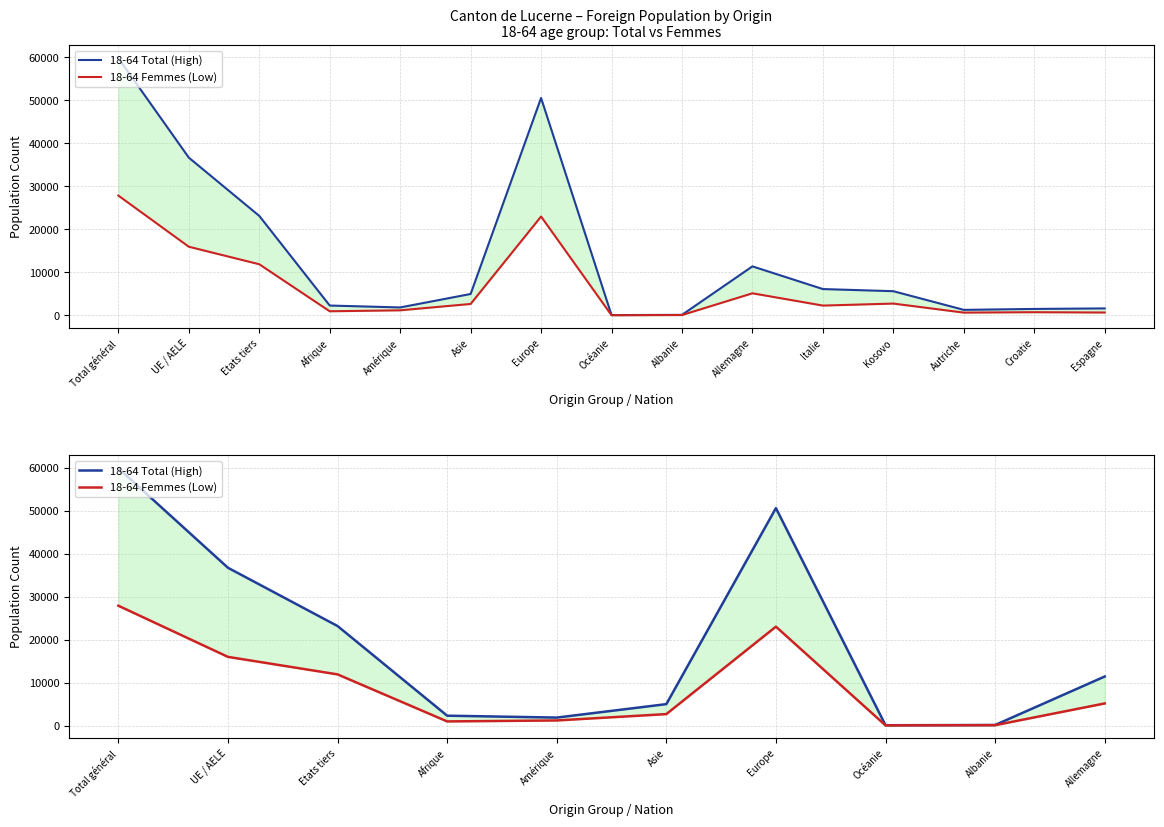

In 18-64 Femmes (Low), how many points are lower than both neighbors (excluding endpoints)?

2